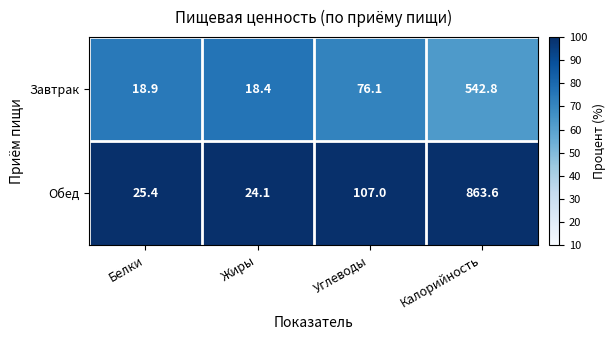

Reading left to right, transcribe all the data shown in this chart.

Завтрак: 18.9	18.4	76.1	542.8
Обед: 25.4	24.1	107.0	863.6